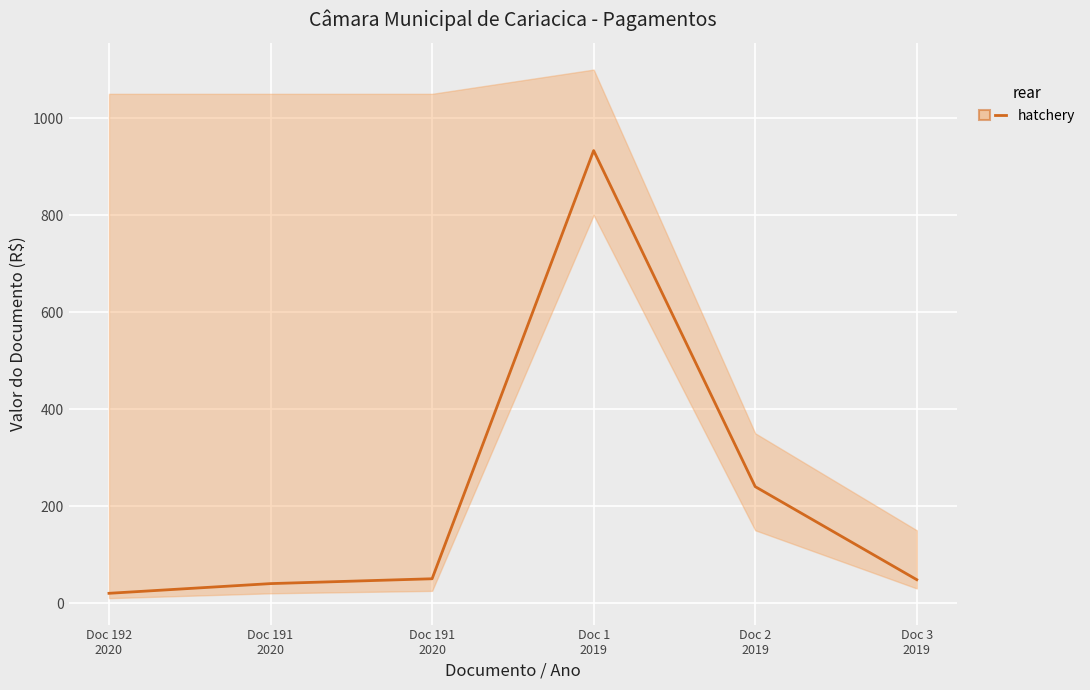

At which category does the chart reach its minimum across all series?

Doc 192
2020